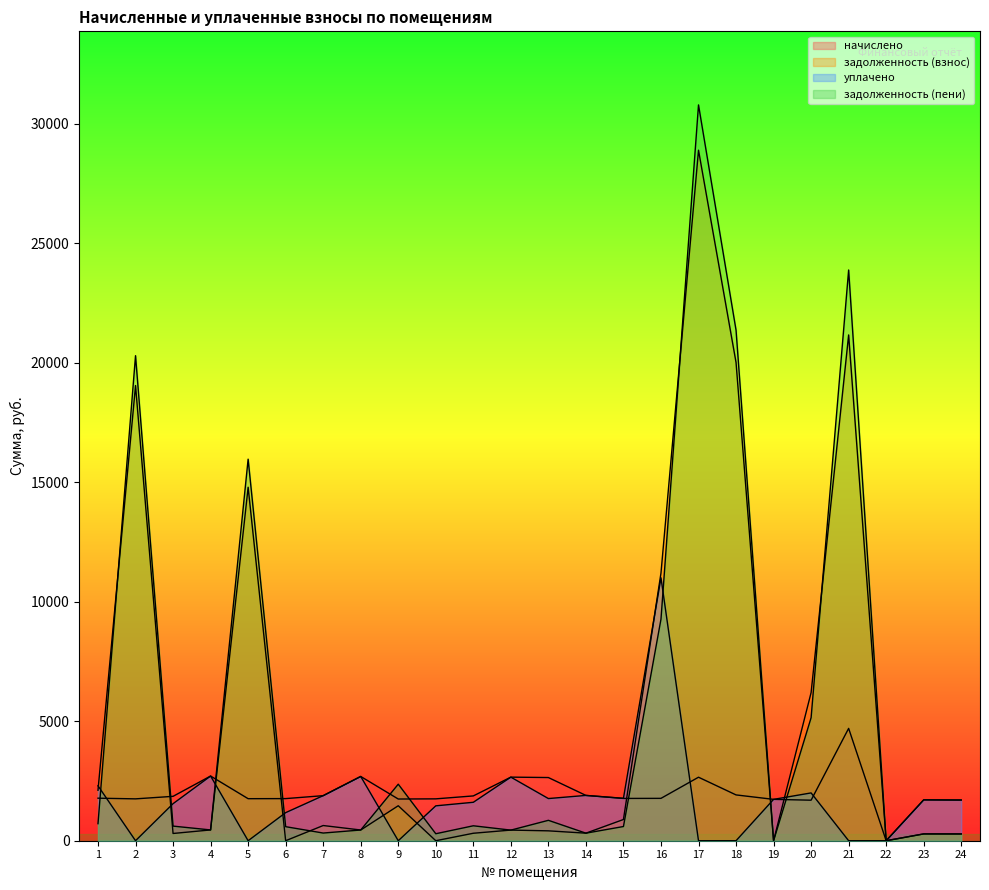

What is the difference between the maximum and minimum values in the уплачено series?

11000.0